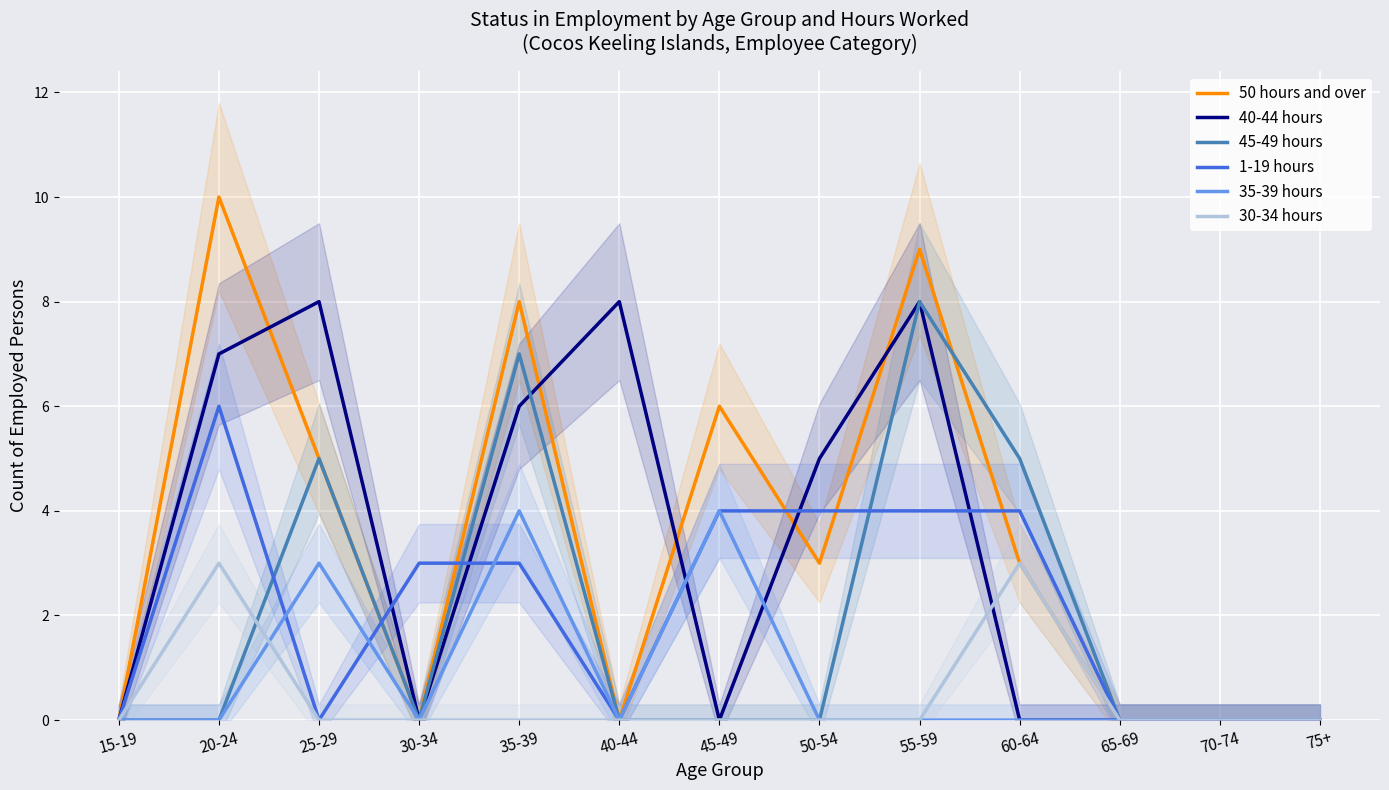

What position from the right is 75+?

1